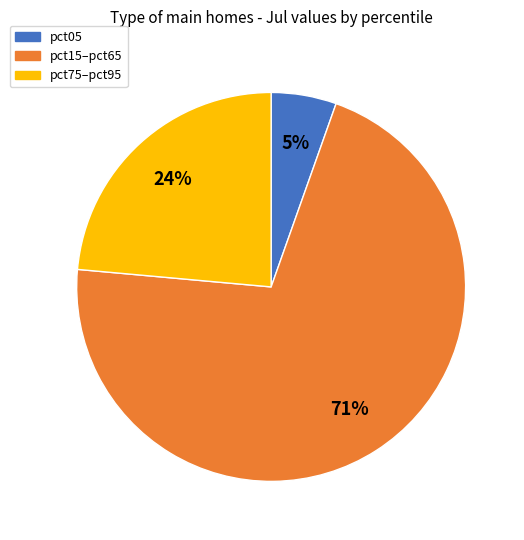

To the nearest percent, what is the average slice percentage?

33%